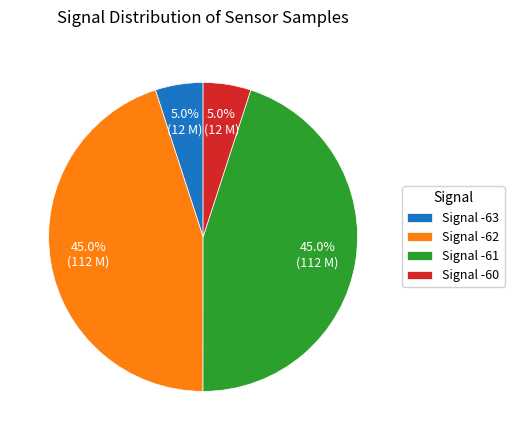

Between Signal -63 and Signal -61, which is larger?

Signal -61